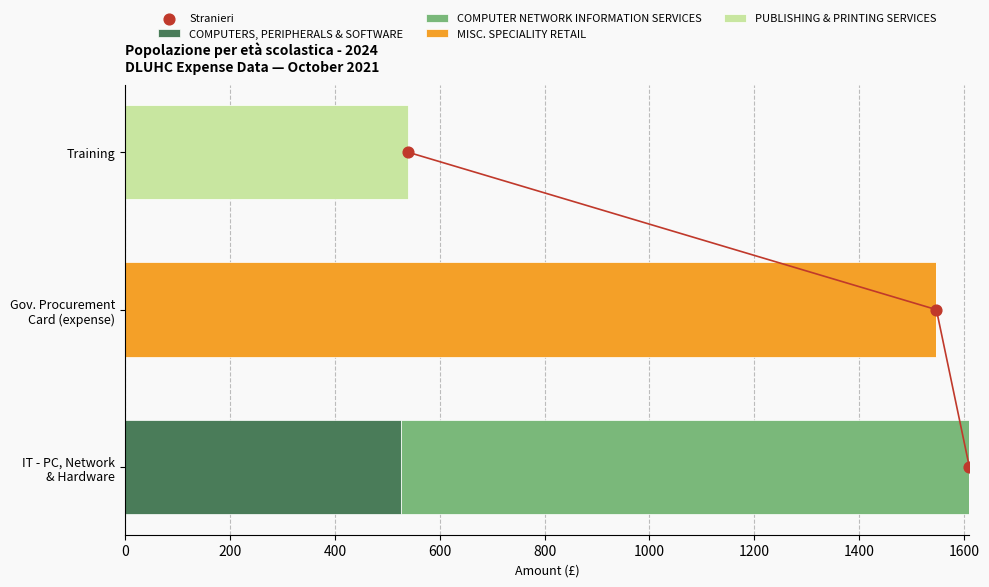

Which series reaches the minimum Y coordinate?

COMPUTERS, PERIPHERALS & SOFTWARE